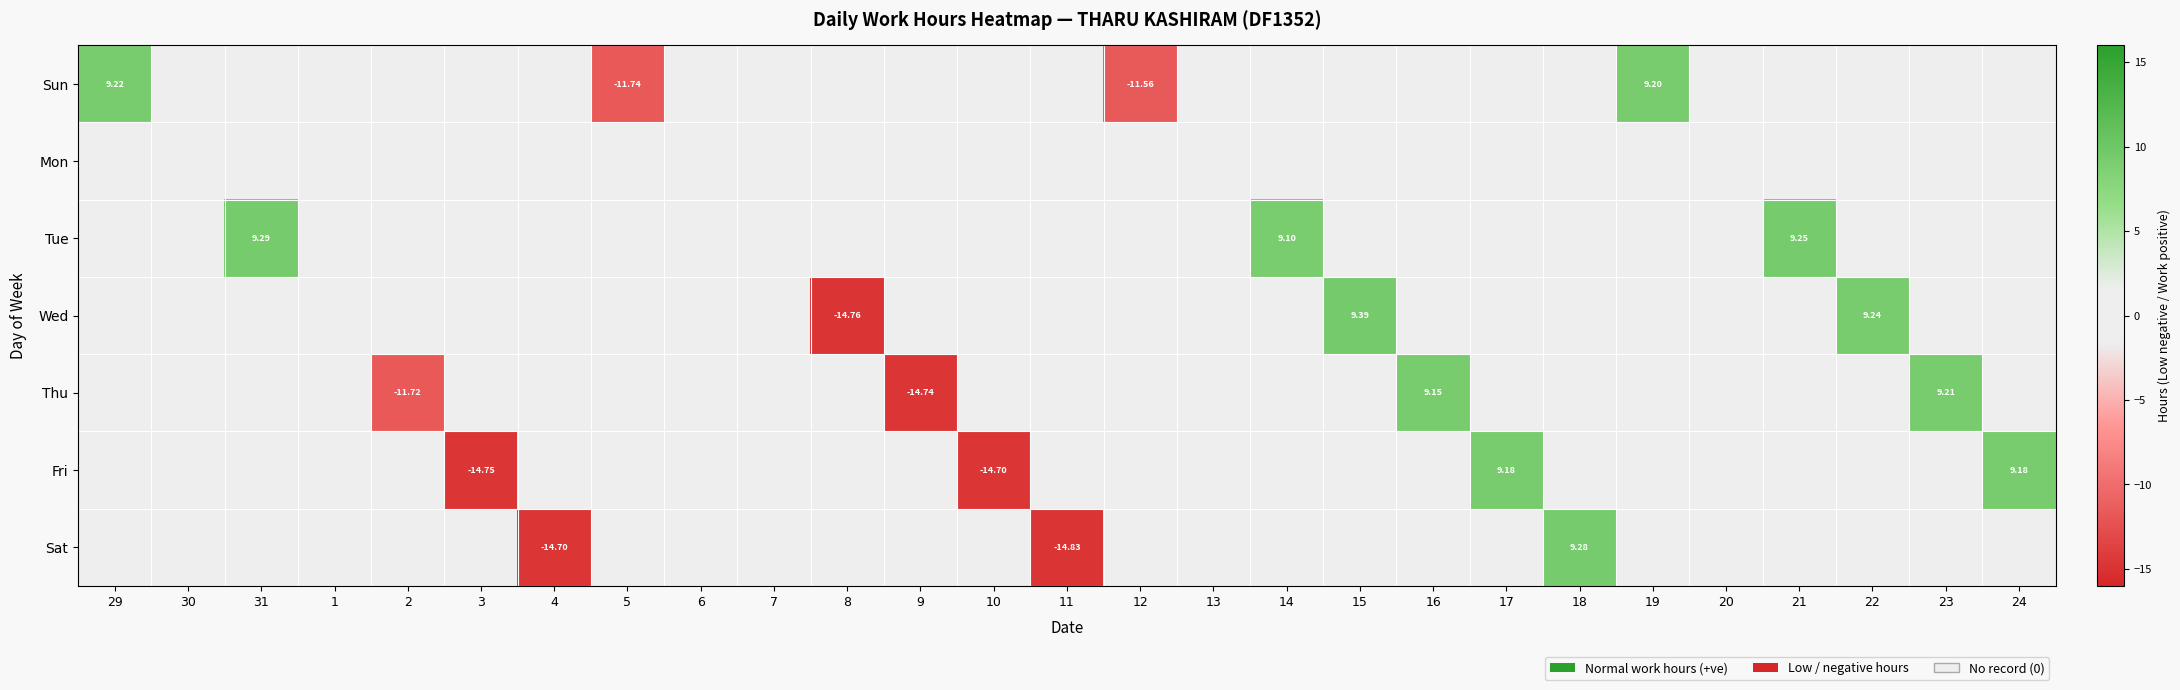

What is the difference between the Wed values at 21 and 8?

14.8